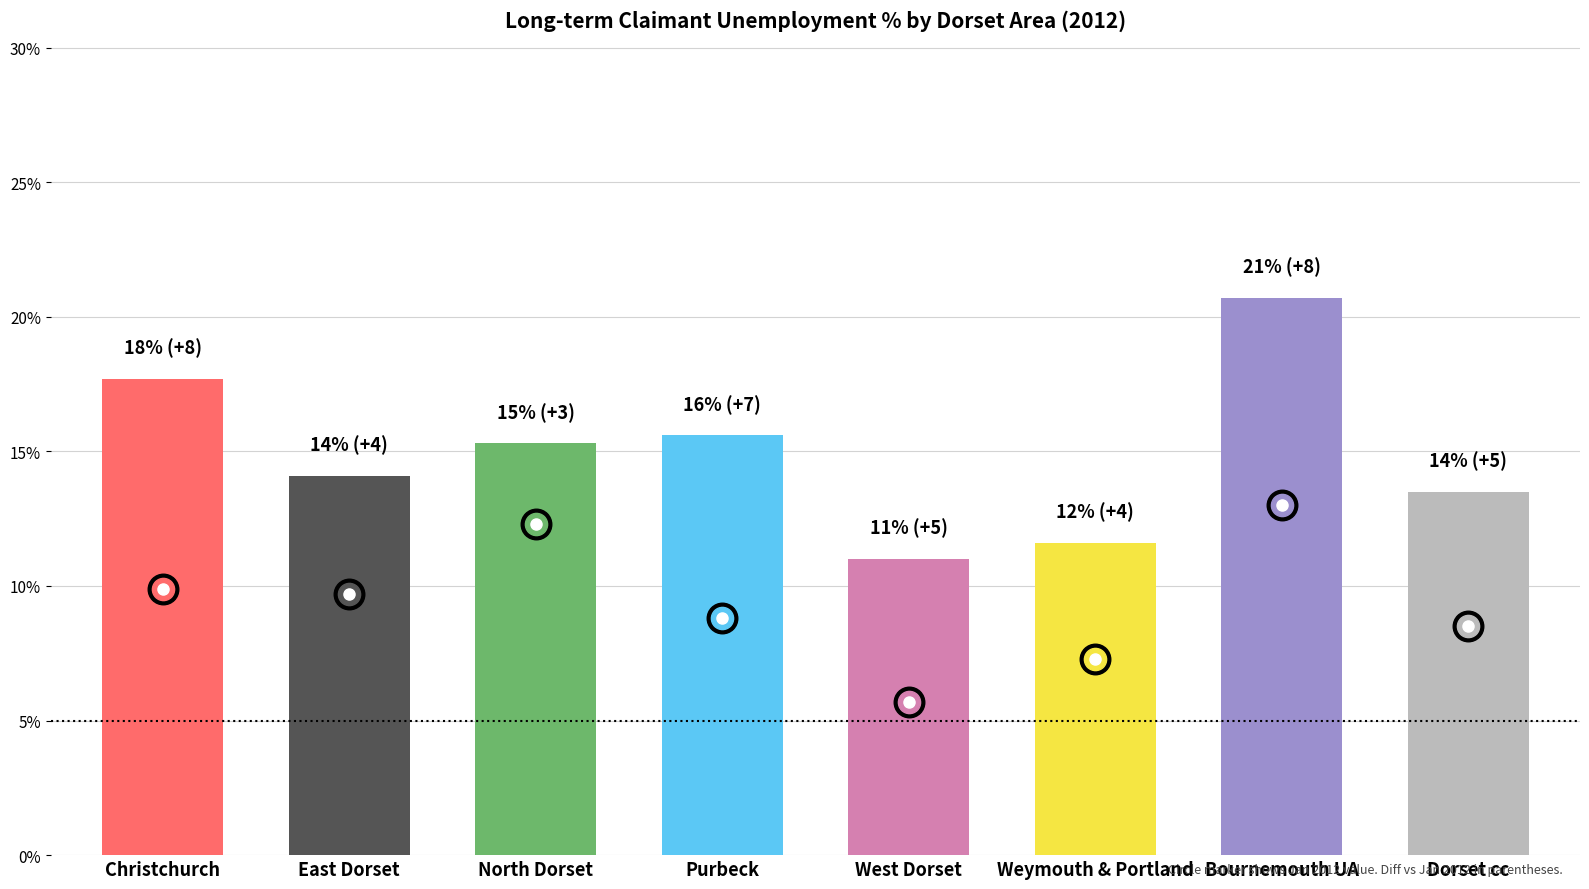

Reading right to left, extract all data points from this chart.

Jan 2012: Dorset cc=8.5	Bournemouth UA=13.0	Weymouth & Portland=7.3	West Dorset=5.7	Purbeck=8.8	North Dorset=12.3	East Dorset=9.7	Christchurch=9.9
Dec 2012: Dorset cc=13.5	Bournemouth UA=20.7	Weymouth & Portland=11.6	West Dorset=11.0	Purbeck=15.6	North Dorset=15.3	East Dorset=14.1	Christchurch=17.7